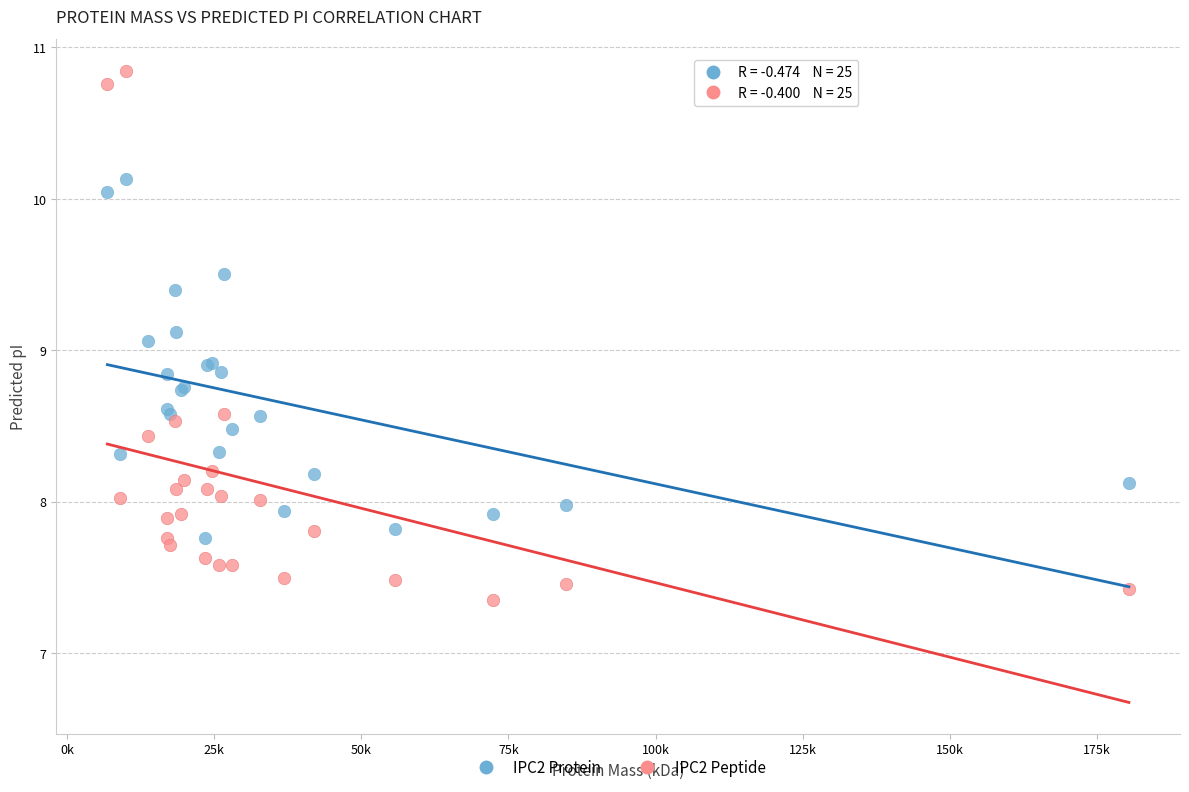

Which series reaches the maximum Y coordinate?

IPC2 Peptide